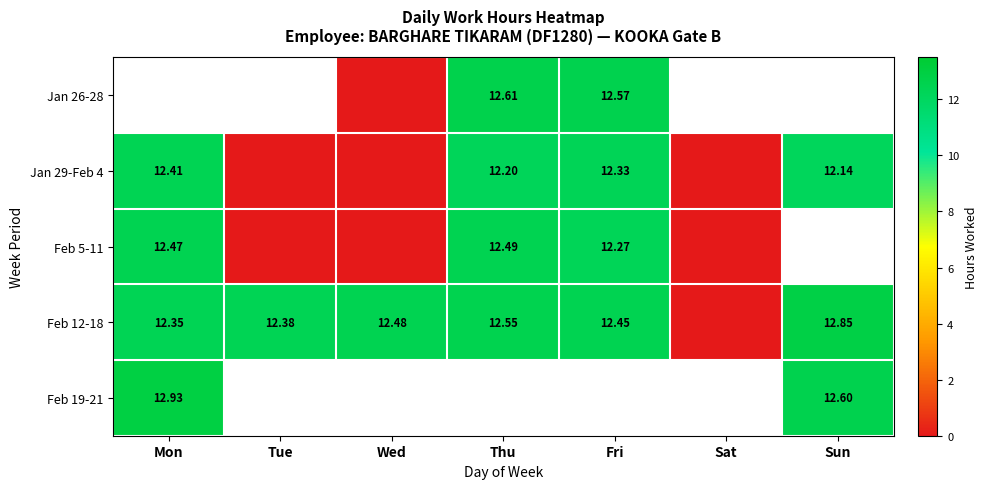

What is the spread (max minus min) of values at Wed?

12.5